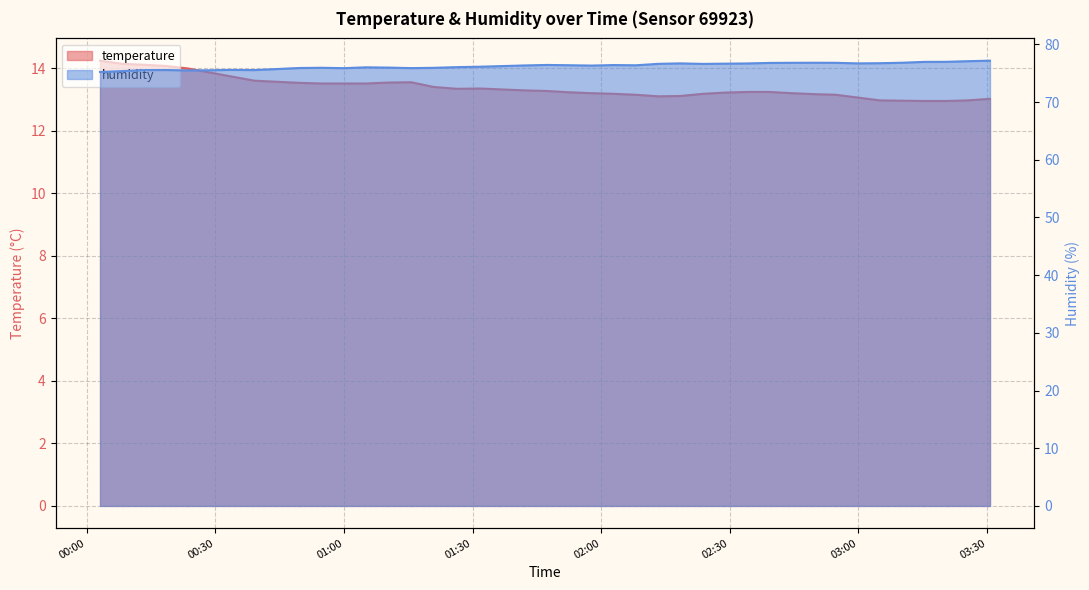

True or false: humidity has a value of 21.0 at 2022-10-16T00:33:54.

False